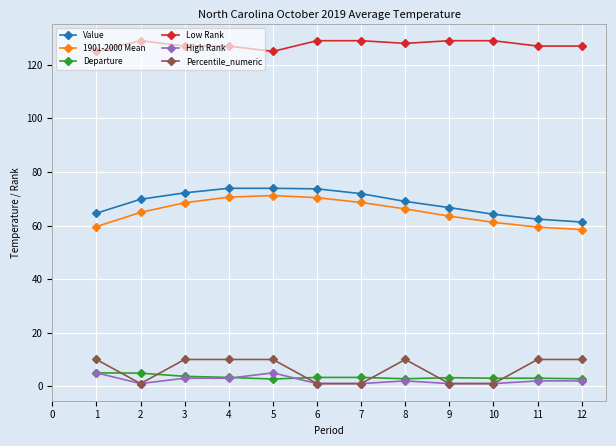

What is the spread (max minus min) of values at 4?

124.0